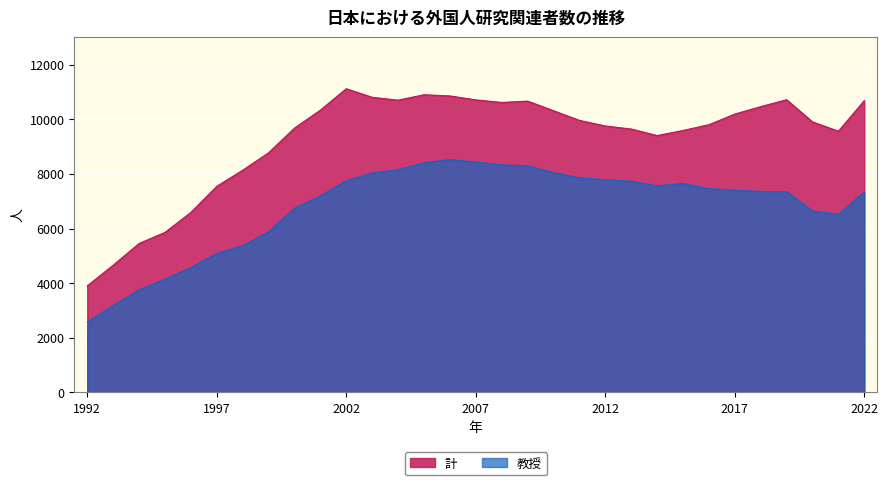

How many values in the 計 series are below 9906?

15